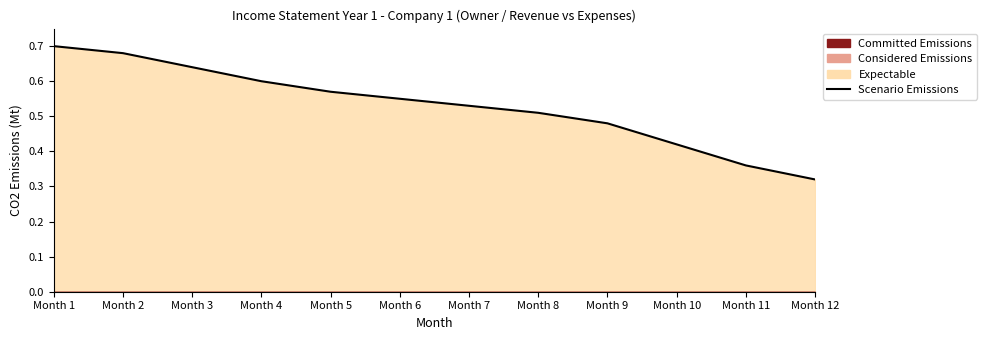

True or false: the data has more than 0 interior local peaks.

False